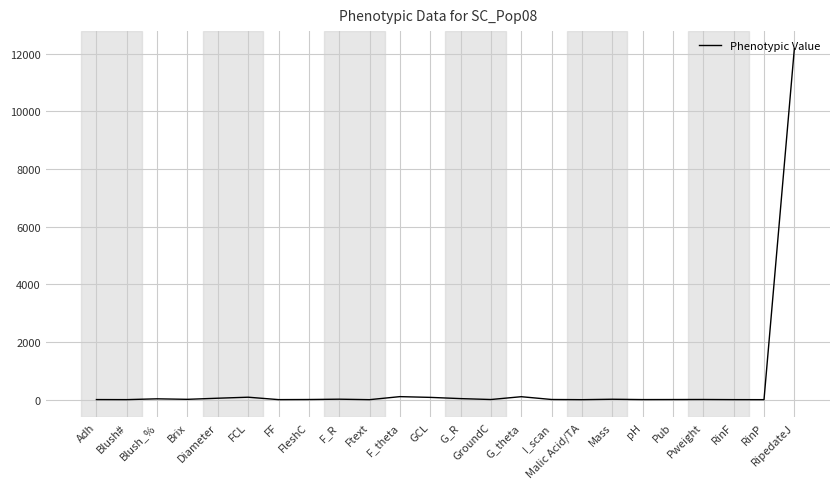

What is the minimum value shown in the chart?

0.7